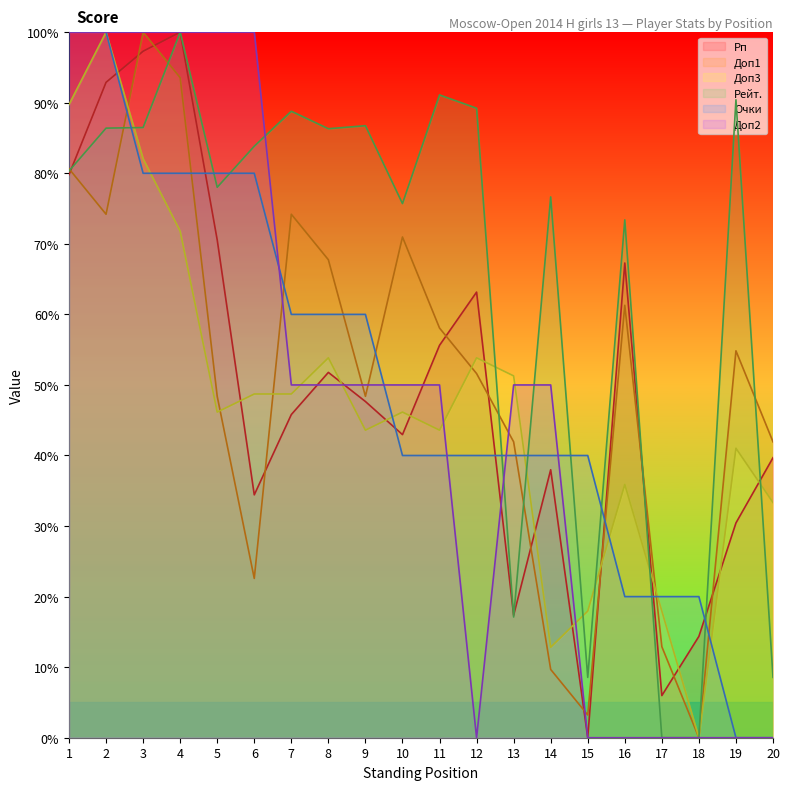

What is the value of the Очки point at the 7th from the left?

60.0